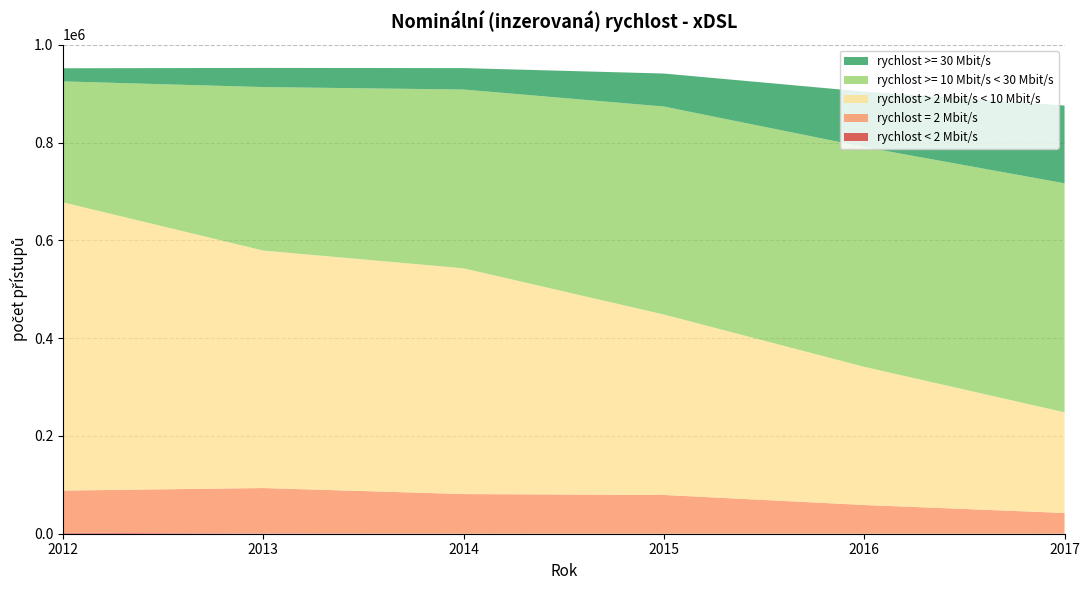

Reading left to right, what are all the values shown in this chart?

rychlost < 2 Mbit/s: 2012=2009	2013=430	2014=256	2015=55	2016=89	2017=217
rychlost = 2 Mbit/s: 2012=86254	2013=93038	2014=80856	2015=79247	2016=58688	2017=42234
rychlost > 2 Mbit/s < 10 Mbit/s: 2012=589722	2013=485742	2014=461840	2015=369071	2016=282614	2017=205900
rychlost >= 10 Mbit/s < 30 Mbit/s: 2012=247353	2013=334477	2014=365710	2015=425508	2016=449677	2017=468482
rychlost >= 30 Mbit/s: 2012=26847	2013=39175	2014=43848	2015=67510	2016=113287	2017=159062